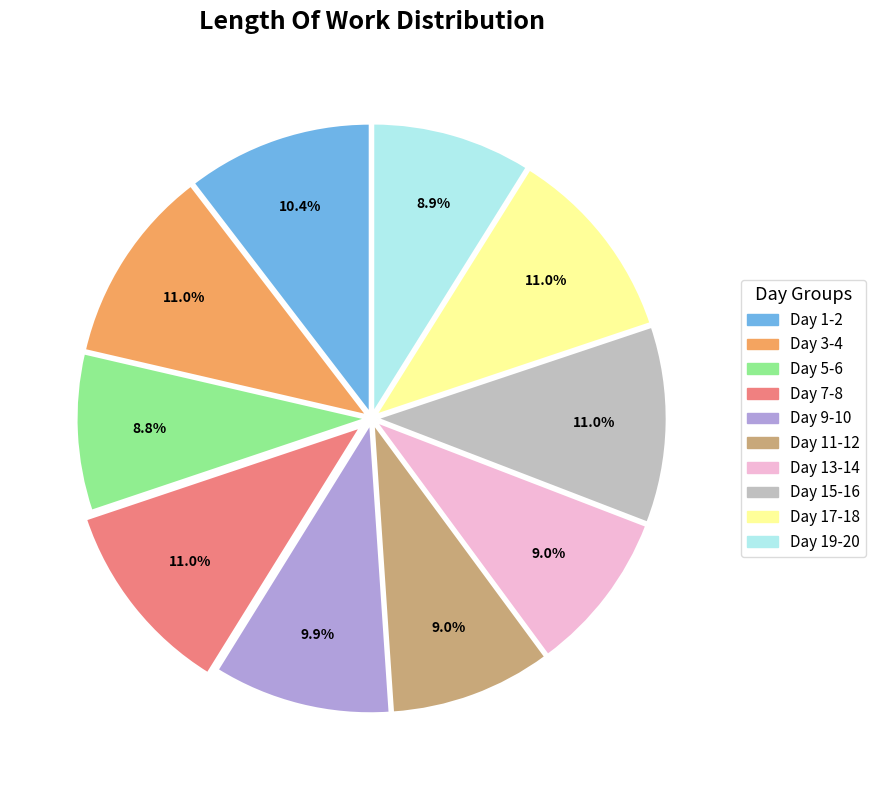

Is there any slice that represents more than half of the pie?

No